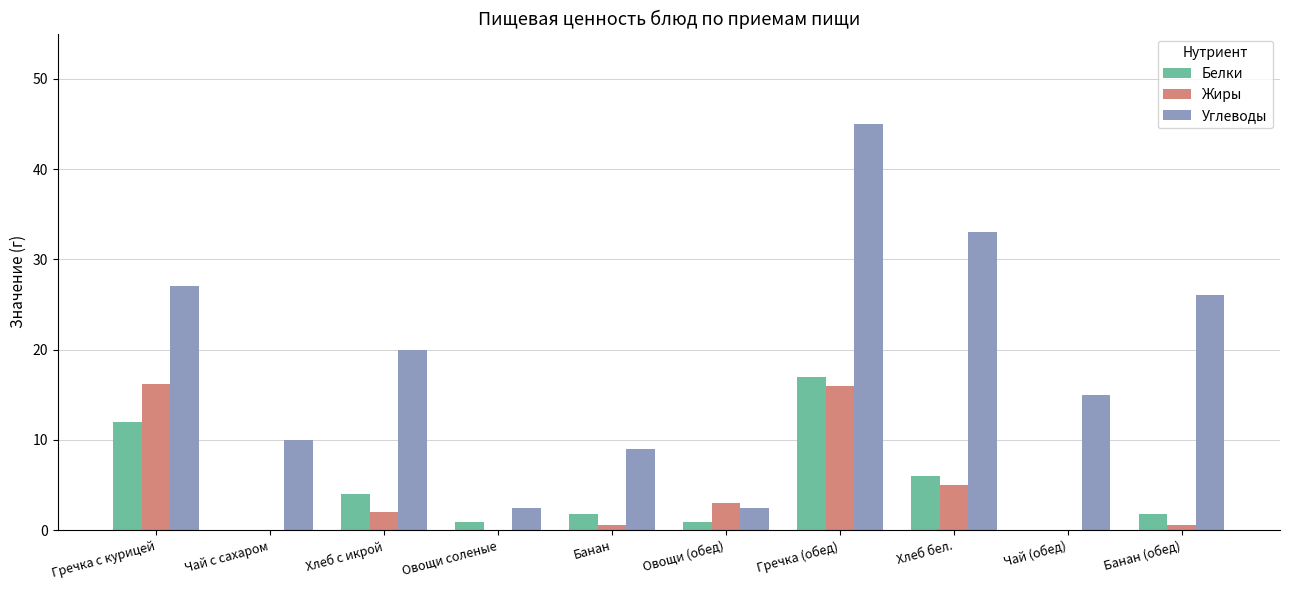

Is the value of Белки at Банан greater than the value of Жиры at Овощи соленые?

Yes